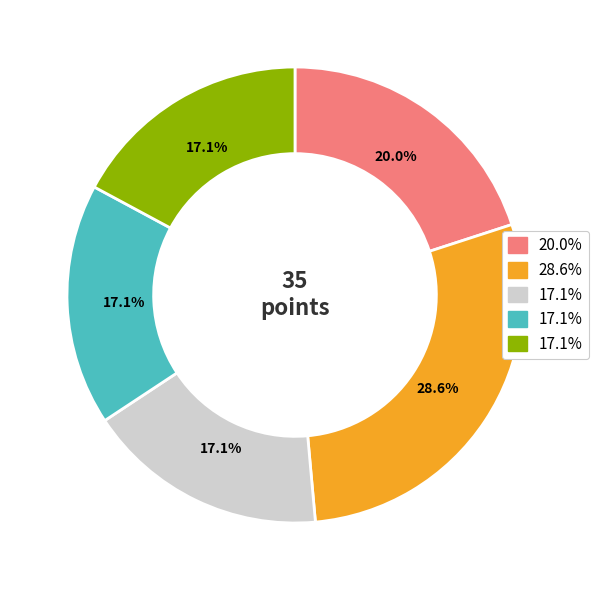

Is there a majority slice in this chart?

No